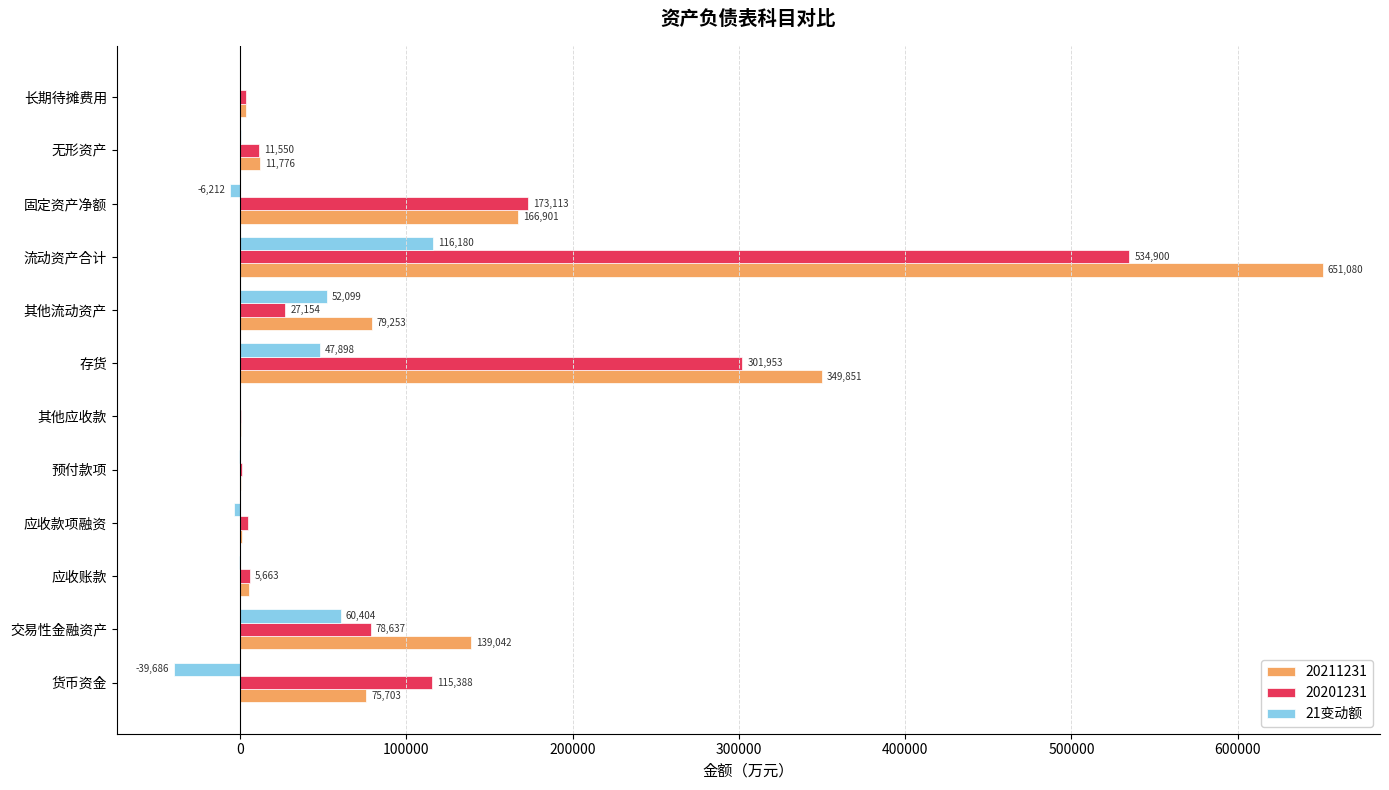

How many series are shown in this chart?

3